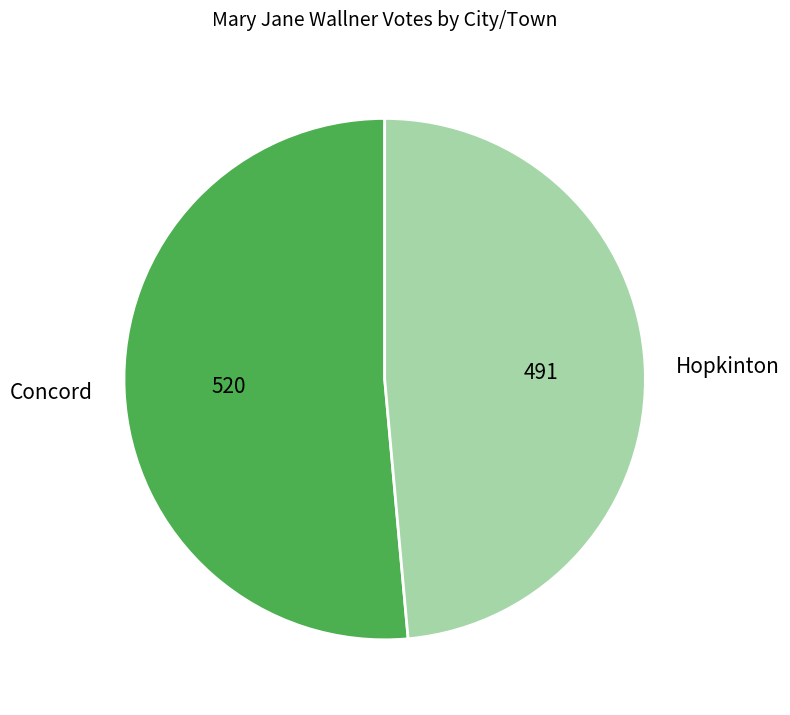

True or false: Concord accounts for 51% of the total.

True